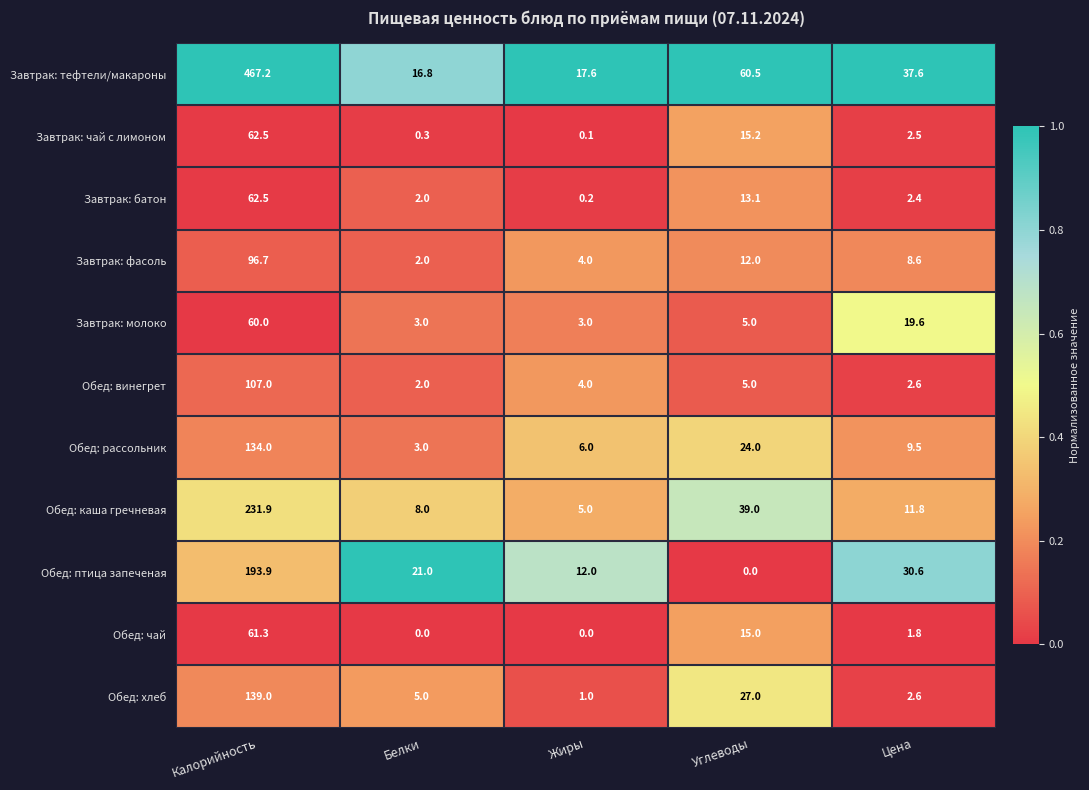

Is the value of Обед: хлеб at Цена greater than the value of Завтрак: молоко at Углеводы?

No